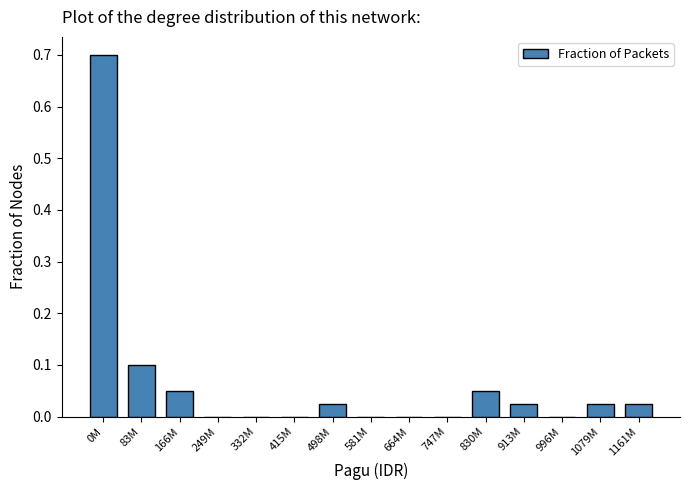

What is the sum of the values at 0M and 1079M?

0.7